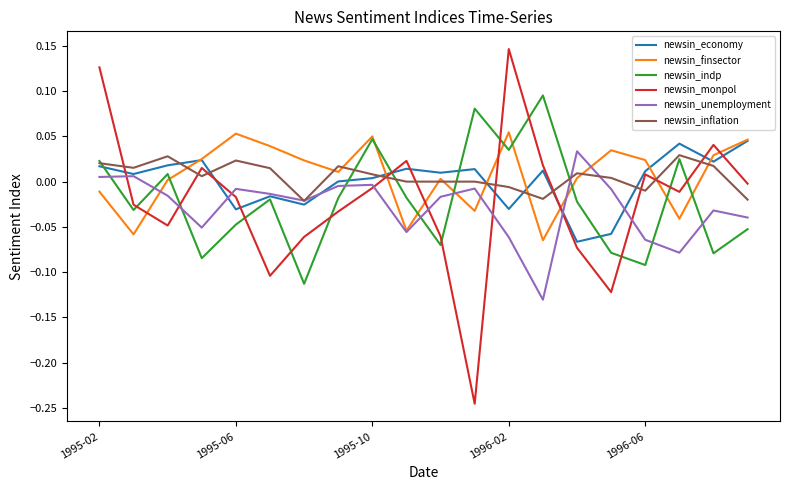

What is the sum of all newsin_monpol values?

-0.4